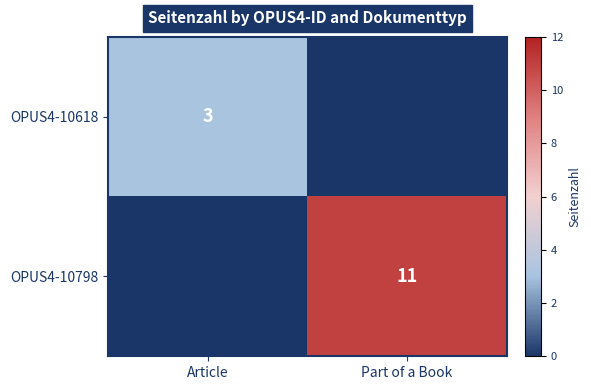

The OPUS4-10798 series shows 4 at Part of a Book. True or false?

False